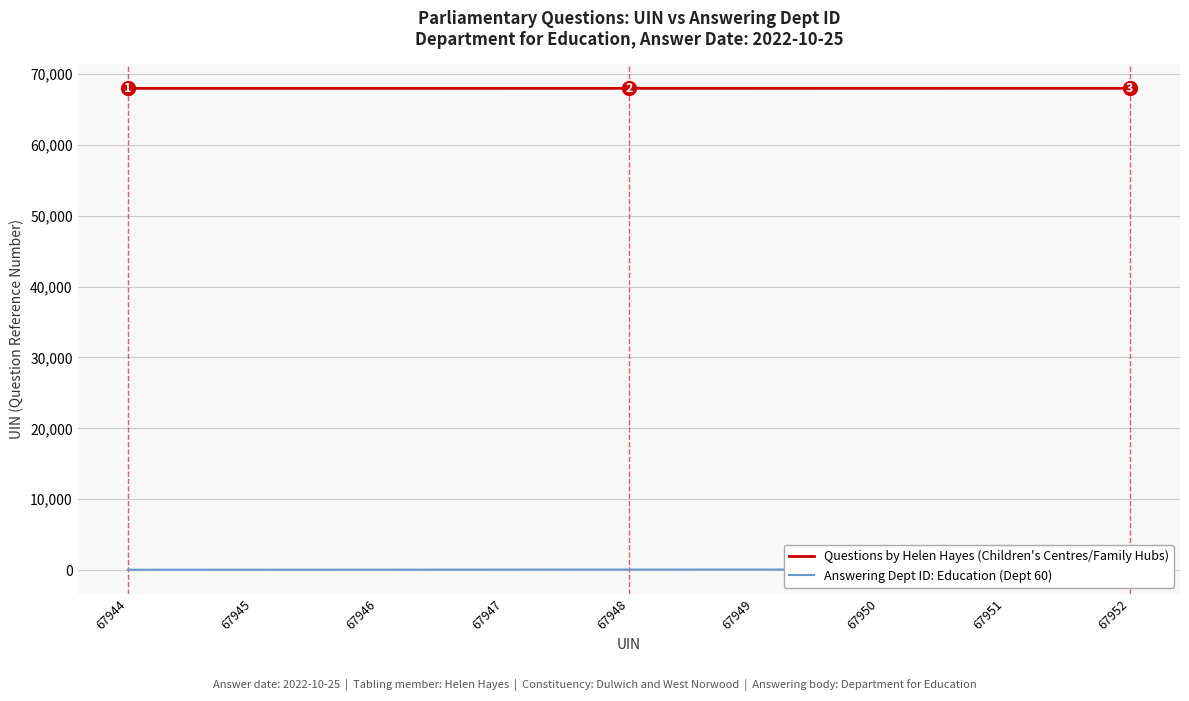

Which category has the highest value in the Questions by Helen Hayes (Children's Centres/Family Hubs) series?

67952